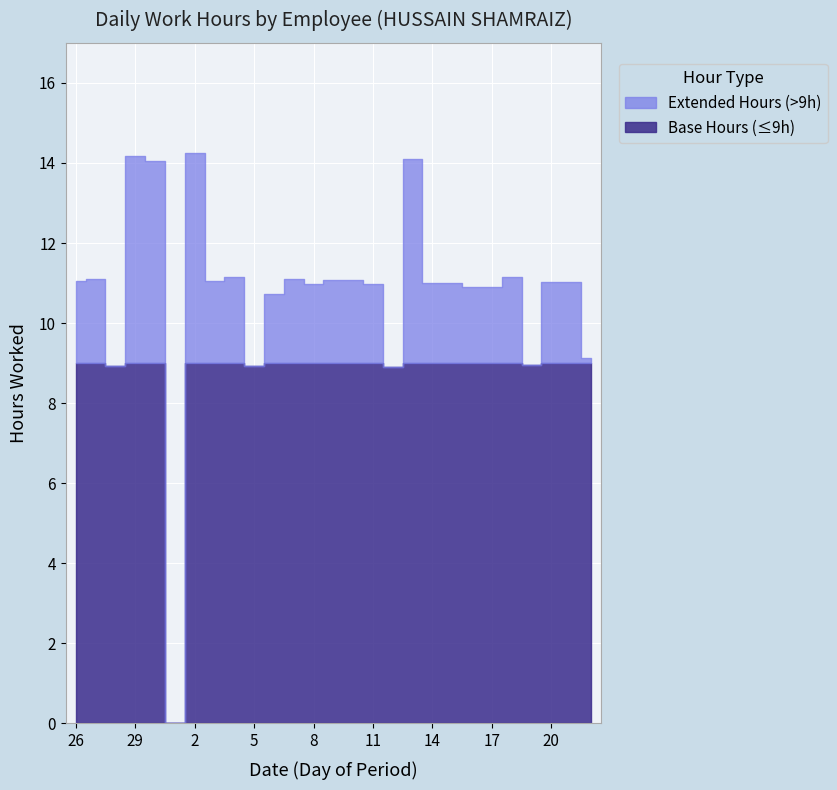

What position from the right is 6?

17